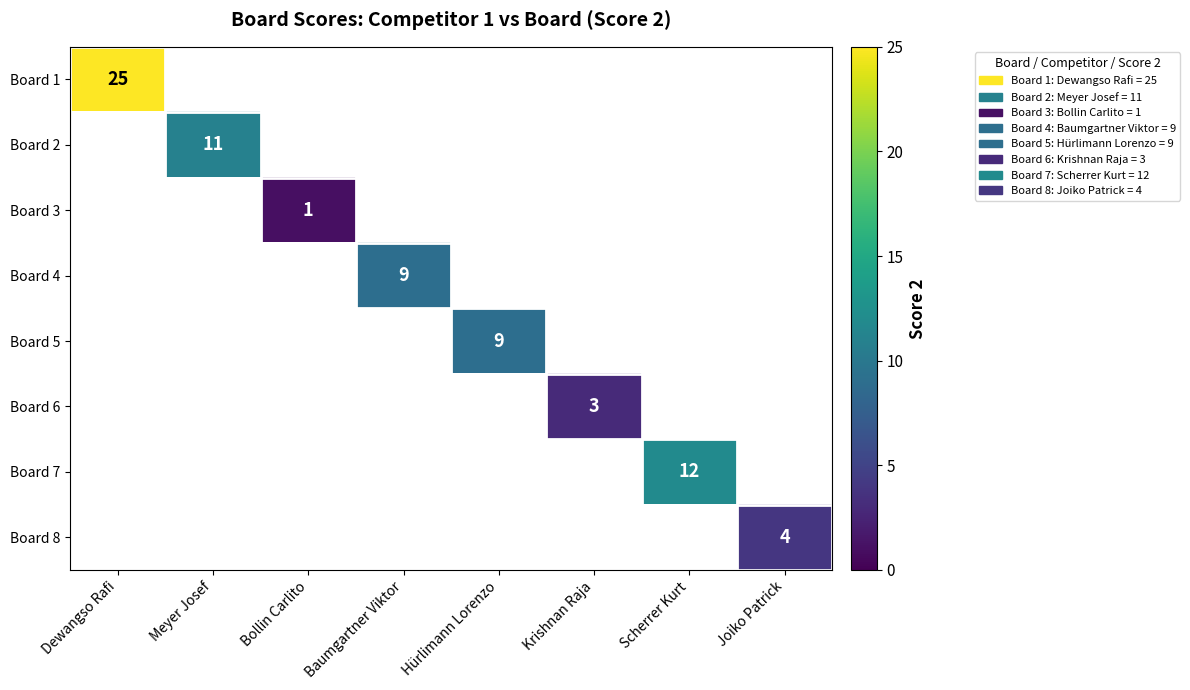

Is it true that Board 7 equals 12 at Scherrer Kurt?

True